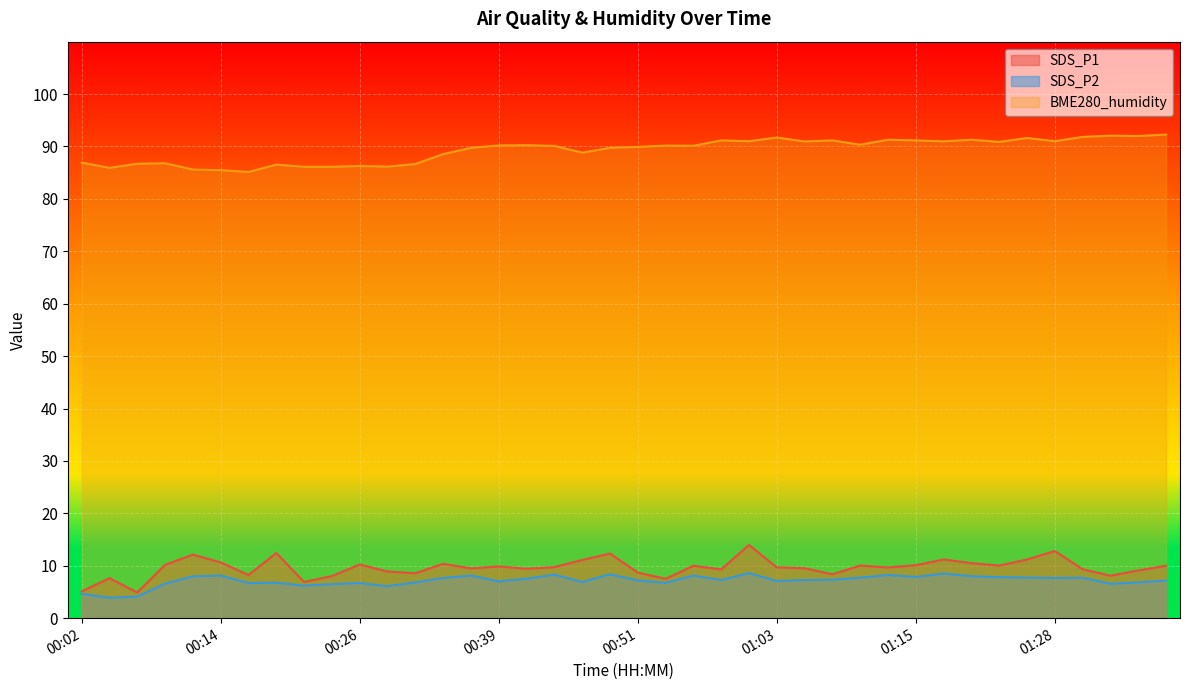

True or false: SDS_P1 and SDS_P2 cross at least once.

False